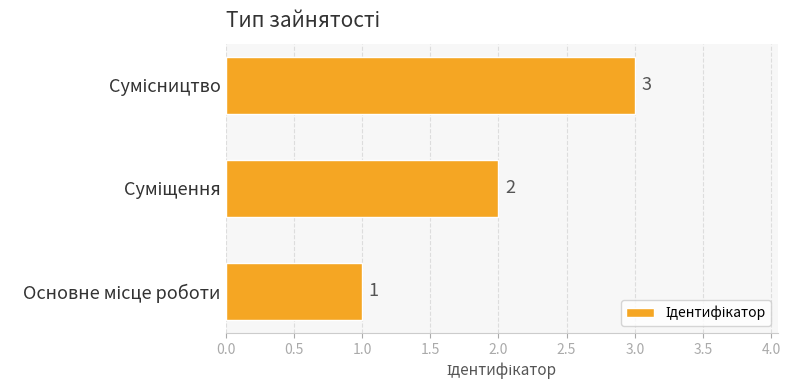

Count the values in the range 1 to 3.

3